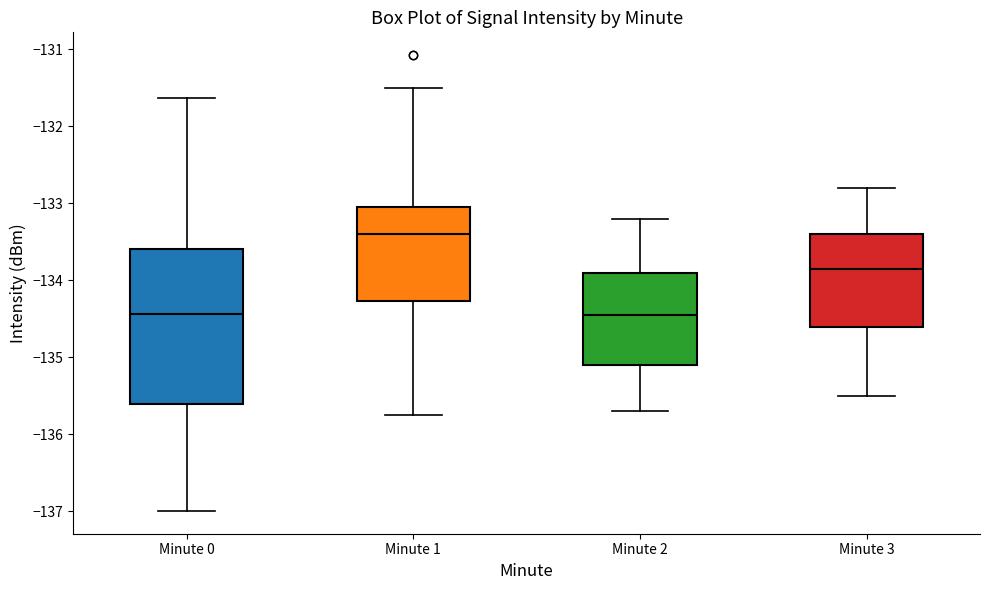

Reading left to right, transcribe this box plot: for each box, give where its median line is, the range the box spans, and where its two whiskers end, as read against the y-axis. The values are not printed on the chart, so give them approximately, as read against the axis.

Minute 0: median -134.4, box -135.6 to -133.6, whiskers -137.0 to -131.6
Minute 1: median -133.4, box -134.3 to -133.1, whiskers -135.7 to -131.5
Minute 2: median -134.4, box -135.1 to -133.9, whiskers -135.7 to -133.2
Minute 3: median -133.8, box -134.6 to -133.4, whiskers -135.5 to -132.8